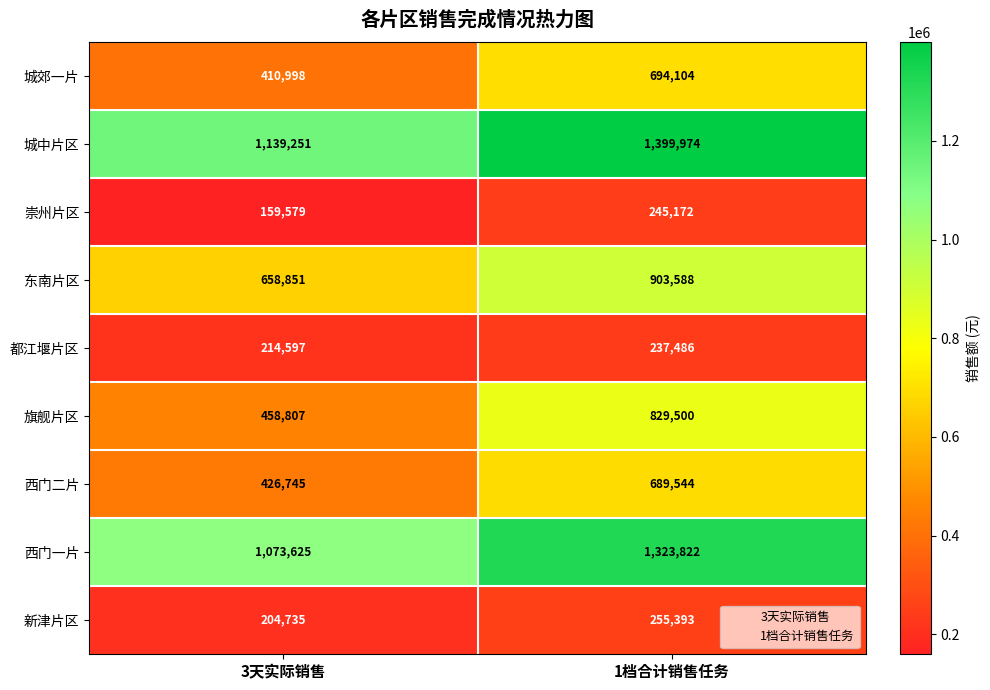

At which label does 西门二片 reach its peak?

1档合计销售任务